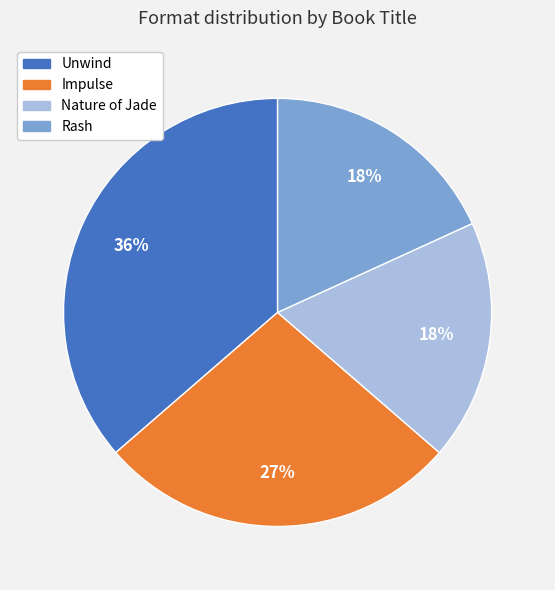

The Impulse slice represents 27% of the pie. True or false?

True